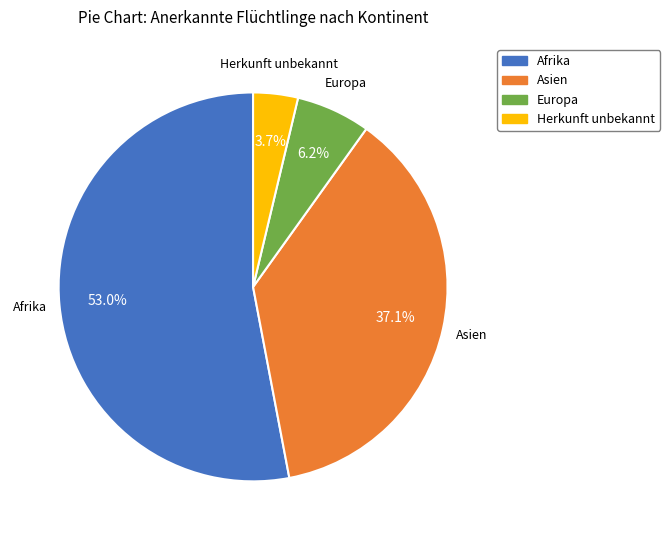

Is it true that Europa is 1% of the pie?

False